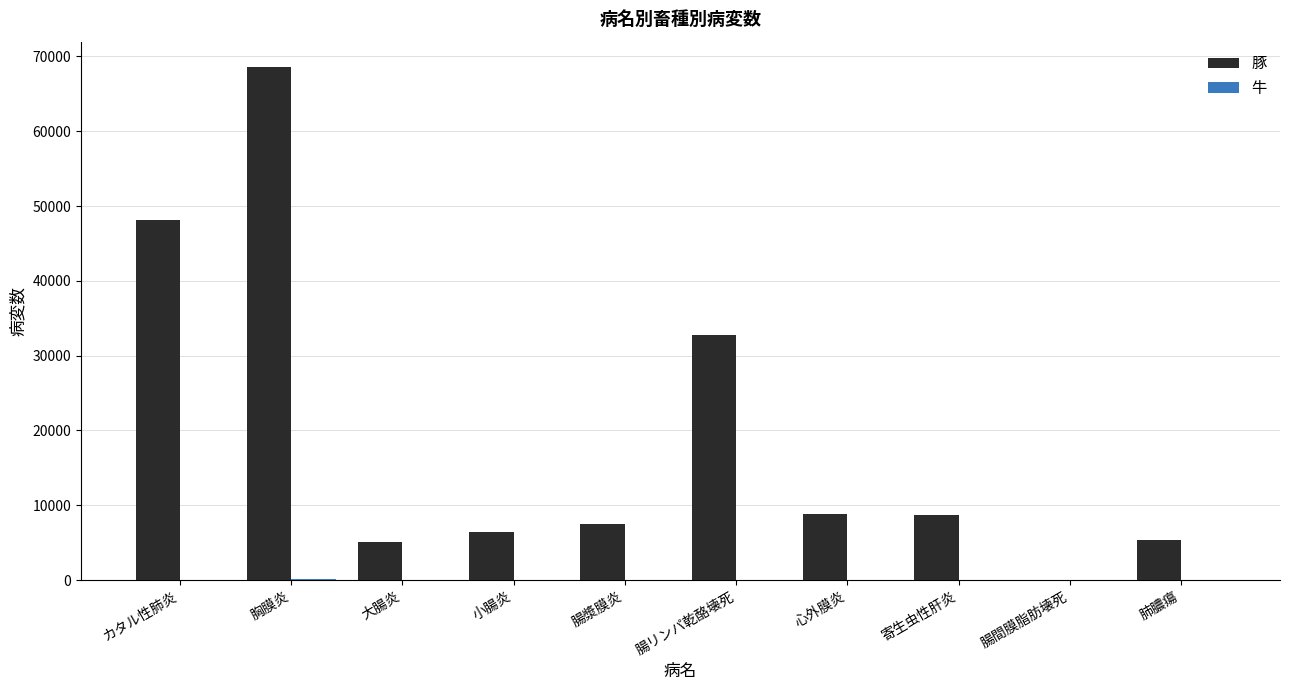

At which category is the sum across all series the highest?

胸膜炎